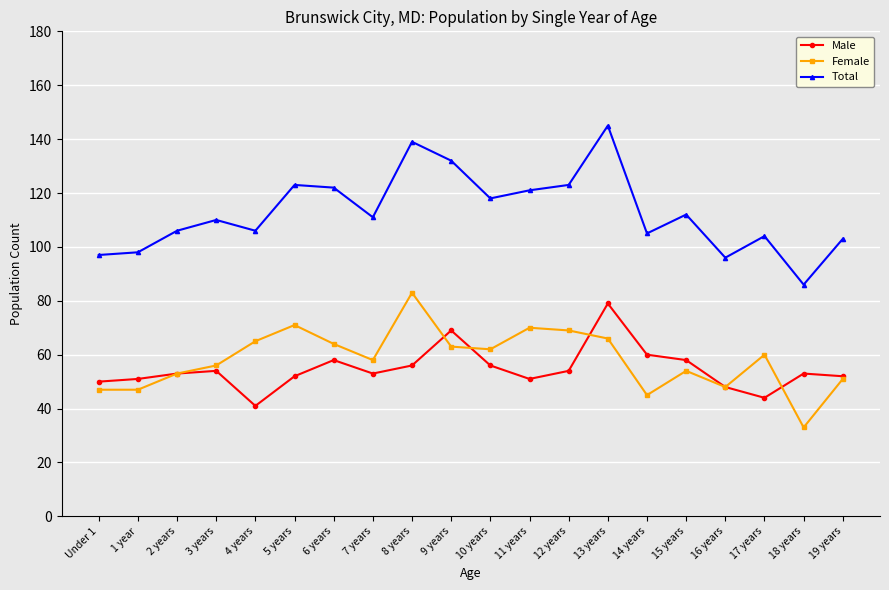

What is the total value across all series at 10 years?

236